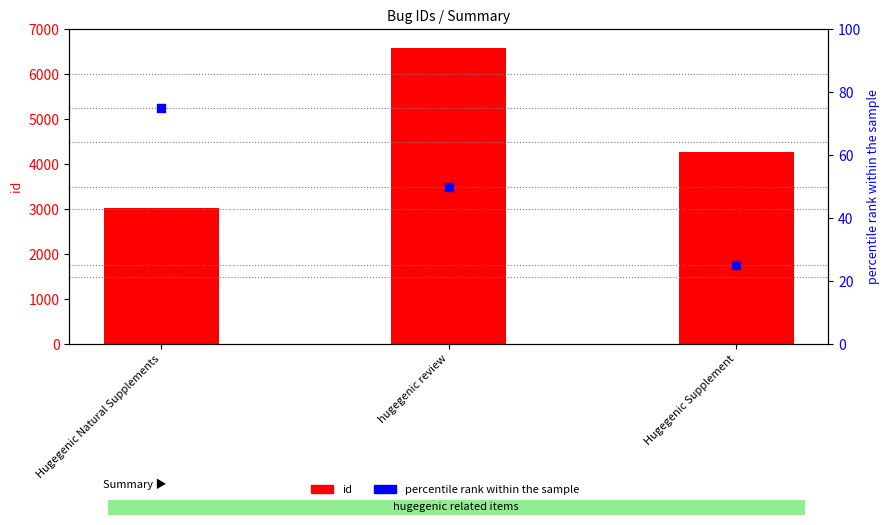

Which series has the largest total across all categories?

id